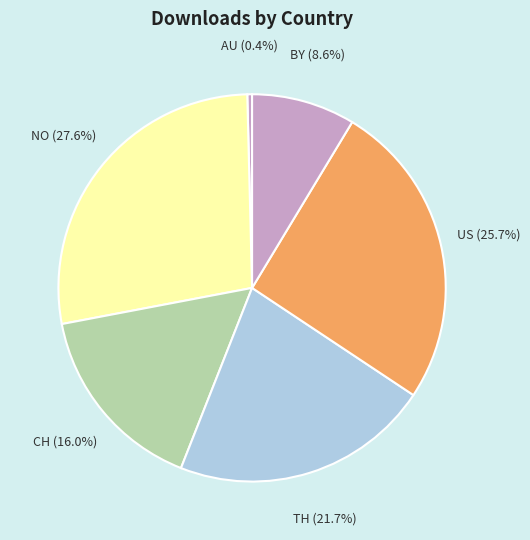

Rank the categories by value from lowest to highest.

AU, BY, CH, TH, US, NO